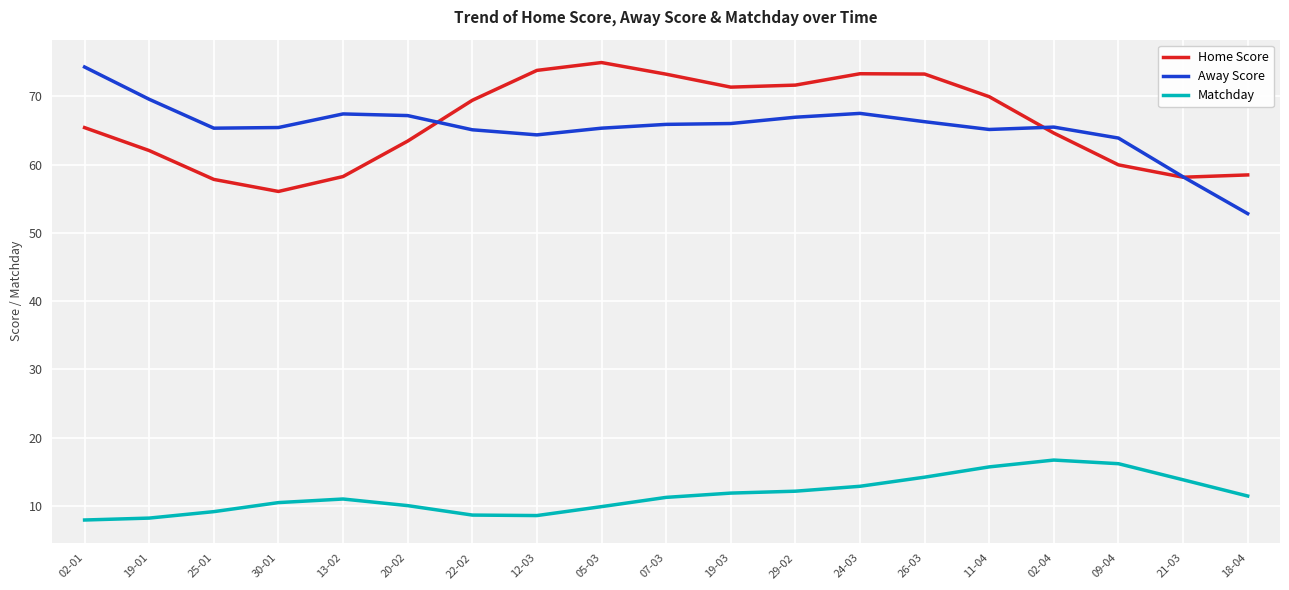

At which category does the chart reach its peak across all series?

05-03